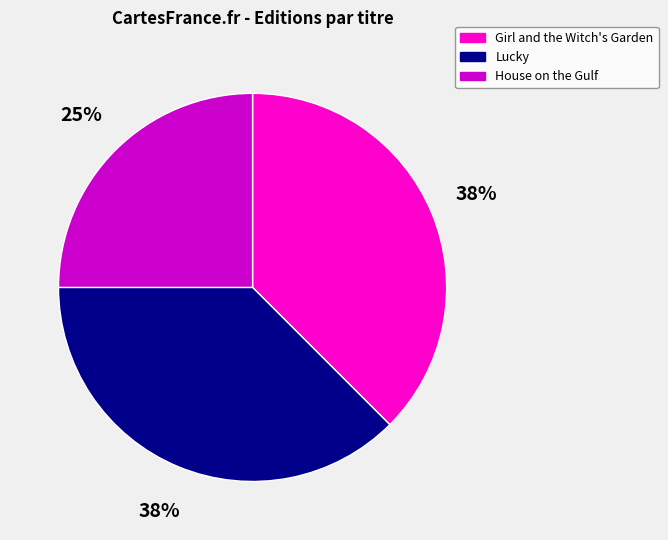

Approximately how many times larger is the value at Lucky compared to House on the Gulf?

1.5